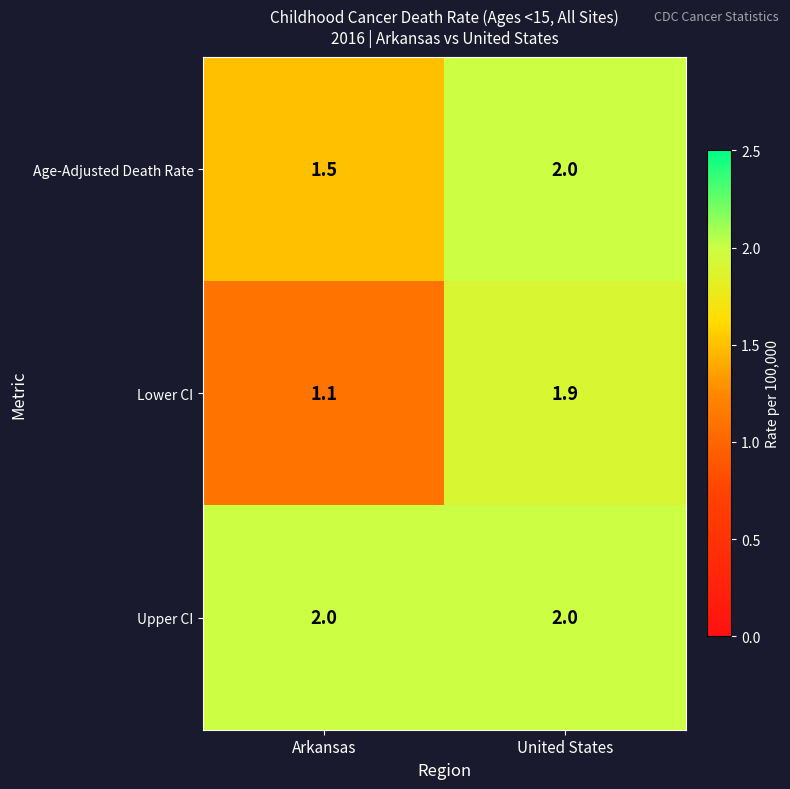

Where is Lower CI nearest to the value 1?

Arkansas